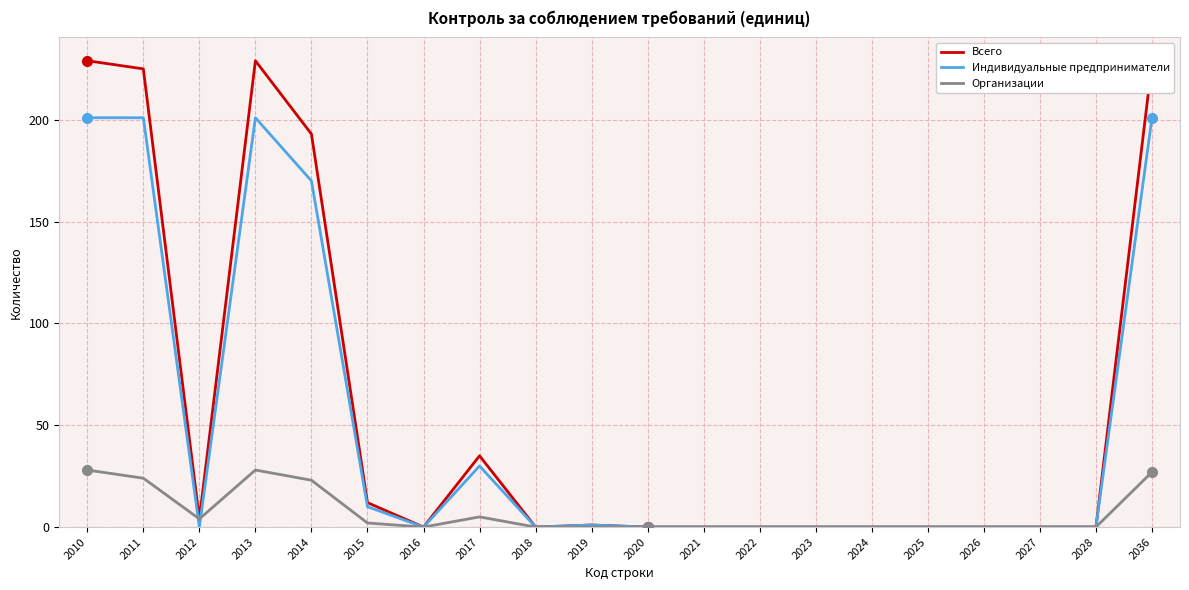

Reading left to right, transcribe all the data shown in this chart.

Всего: 2010=229	2011=225	2012=4	2013=229	2014=193	2015=12	2016=0	2017=35	2018=0	2019=1	2020=0	2021=0	2022=0	2023=0	2024=0	2025=0	2026=0	2027=0	2028=0	2036=228
Индивидуальные предприниматели: 2010=201	2011=201	2012=0	2013=201	2014=170	2015=10	2016=0	2017=30	2018=0	2019=1	2020=0	2021=0	2022=0	2023=0	2024=0	2025=0	2026=0	2027=0	2028=0	2036=201
Организации: 2010=28	2011=24	2012=4	2013=28	2014=23	2015=2	2016=0	2017=5	2018=0	2019=0	2020=0	2021=0	2022=0	2023=0	2024=0	2025=0	2026=0	2027=0	2028=0	2036=27